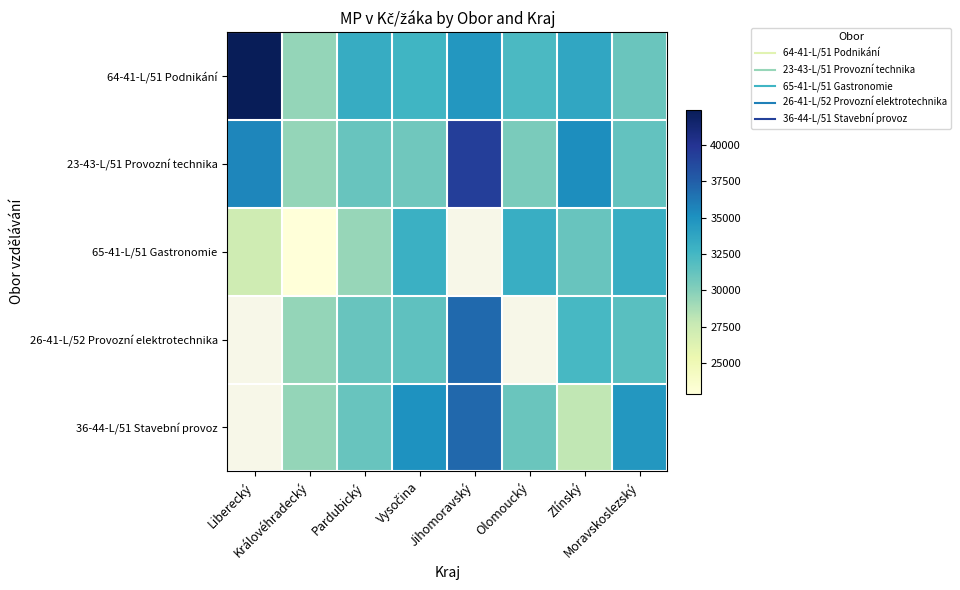

How many data points does each series have?

8